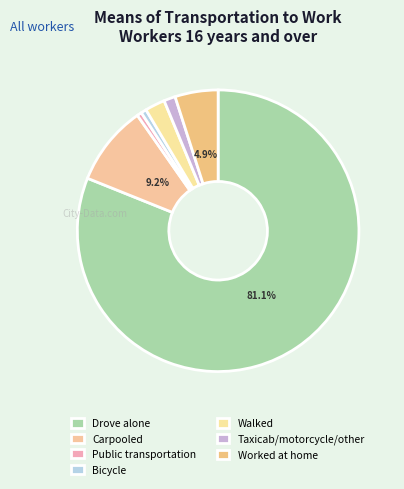

Is it true that Drove alone is 67% of the pie?

False